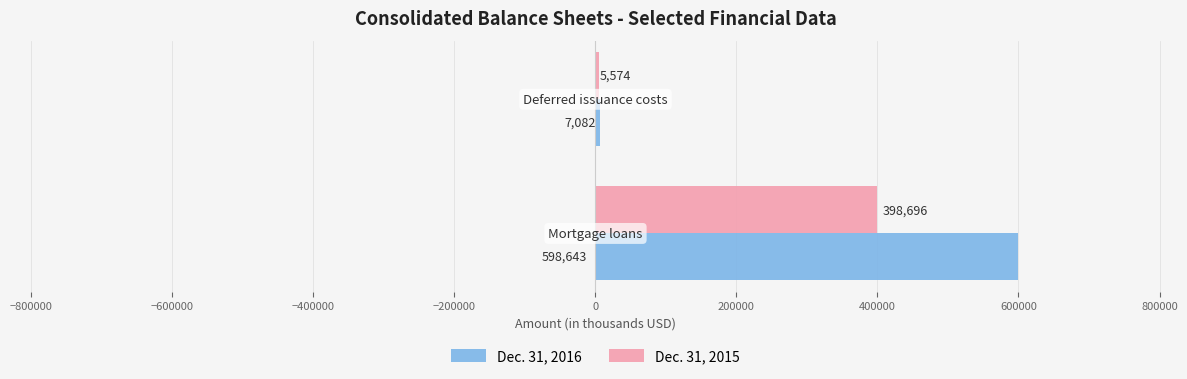

What is the difference between the maximum and minimum values in the Dec. 31, 2016 series?

591561